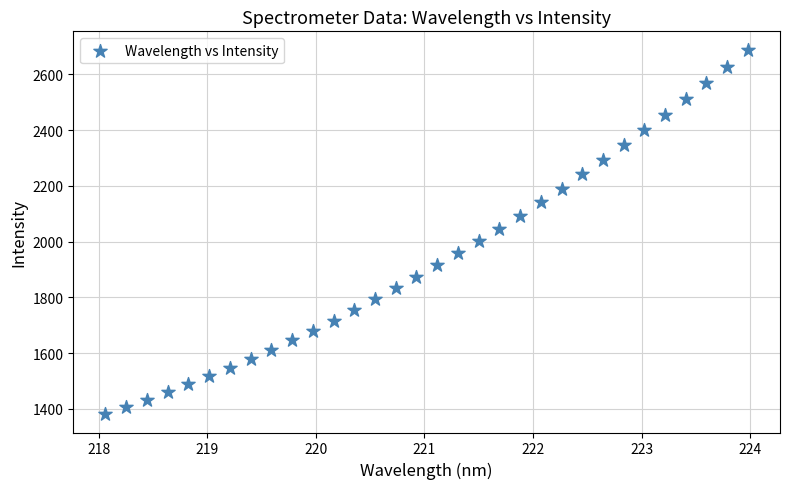

What is the range of Y values (max minus min)?

1308.6